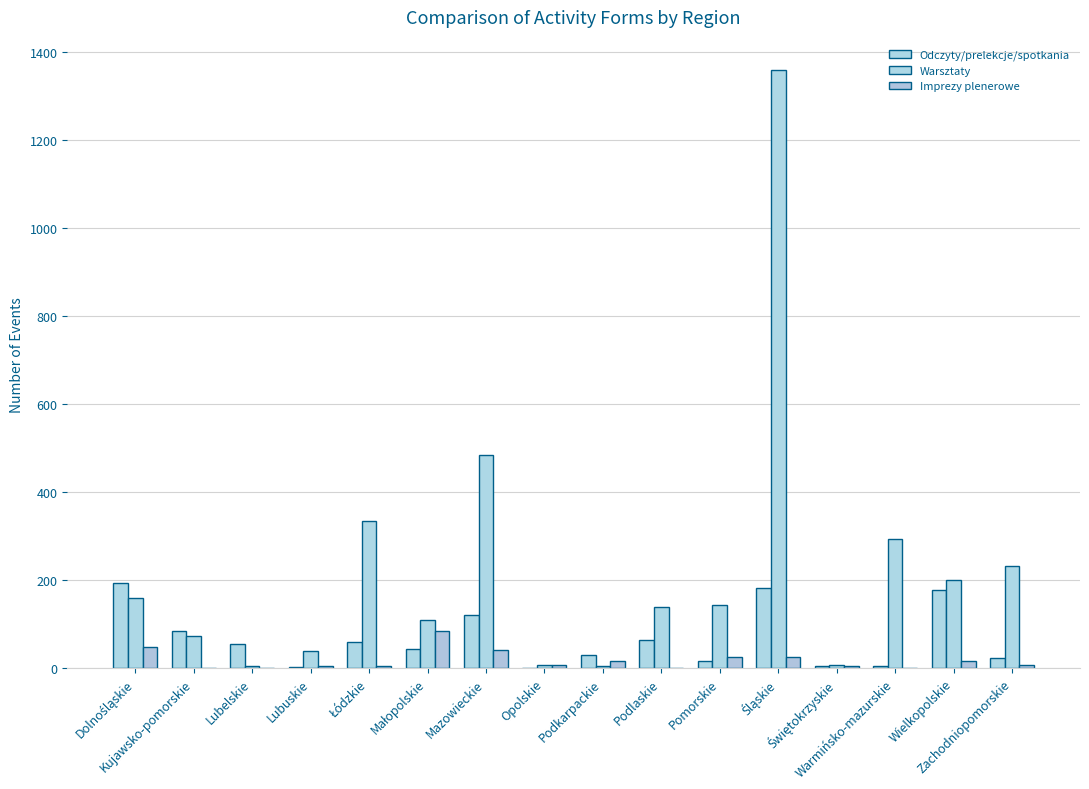

At Podlaskie, list the series in order from largest to smallest.

Warsztaty, Odczyty/prelekcje/spotkania, Imprezy plenerowe